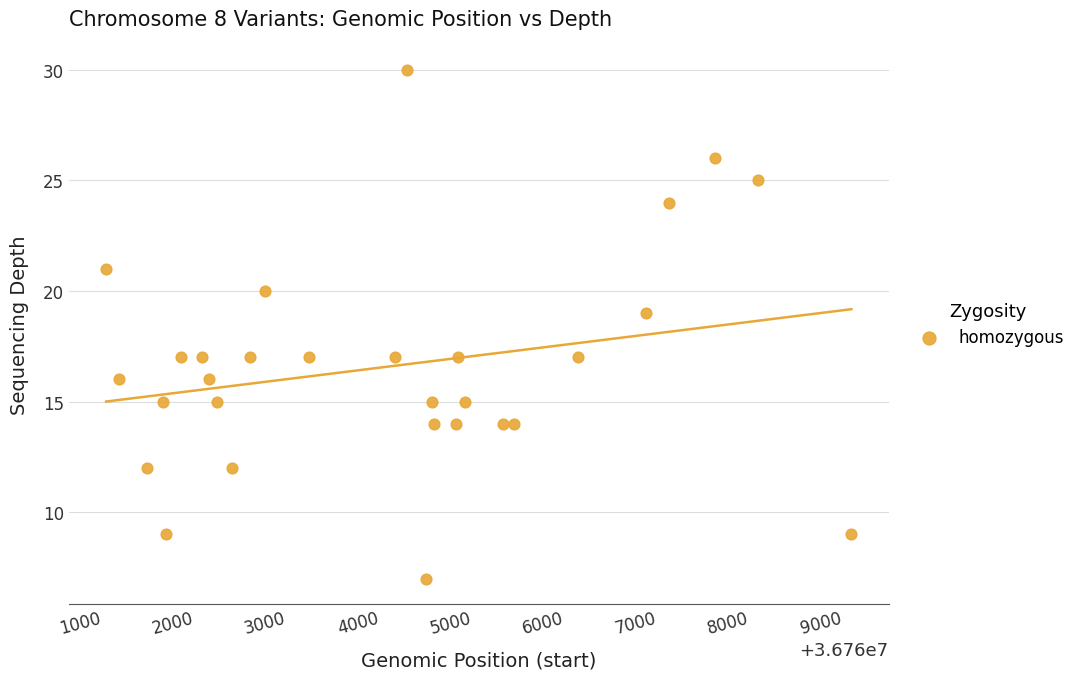

What is the range of X values (max minus min)?

8051